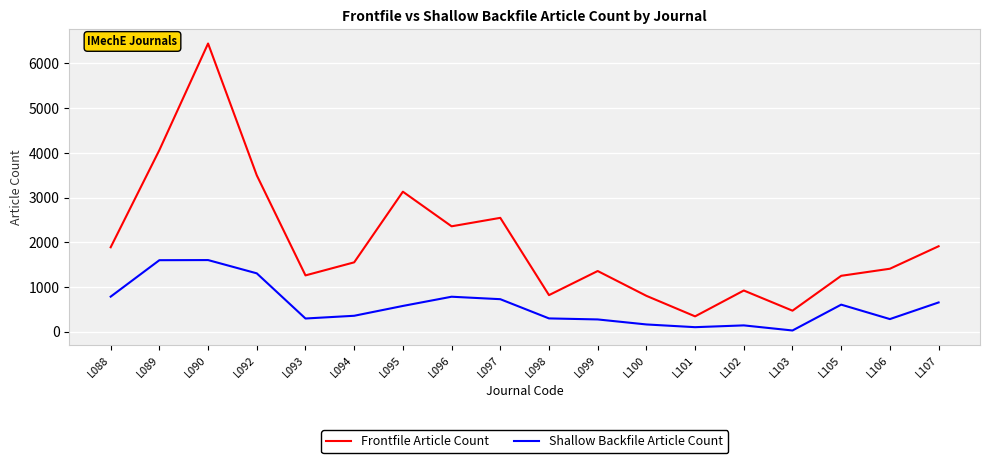

Which category has the highest value across all series?

L090